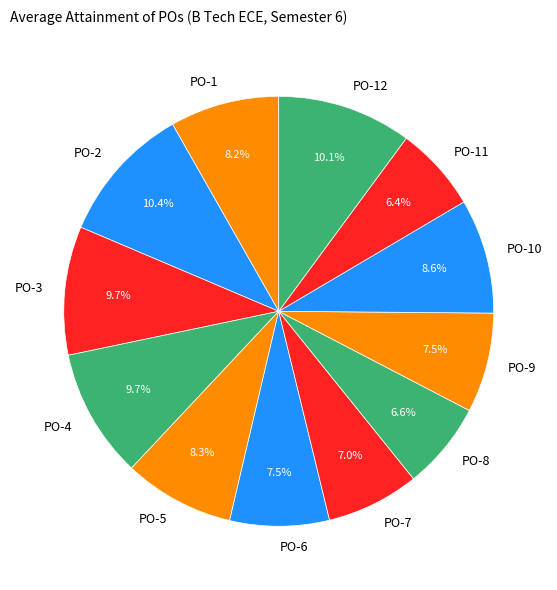

What is the total percentage of PO-11 and PO-8?

13.0%